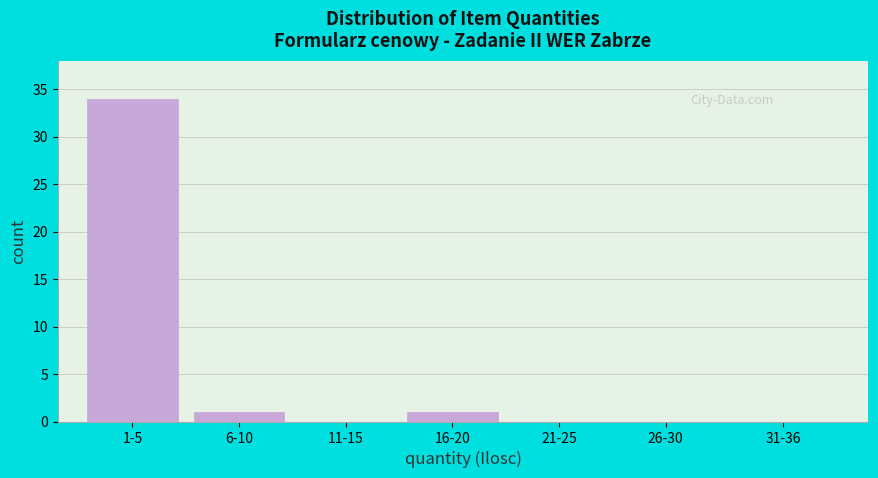

Reading left to right, extract all data points from this chart.

1-5=34	6-10=1	11-15=0	16-20=1	21-25=0	26-30=0	31-36=0